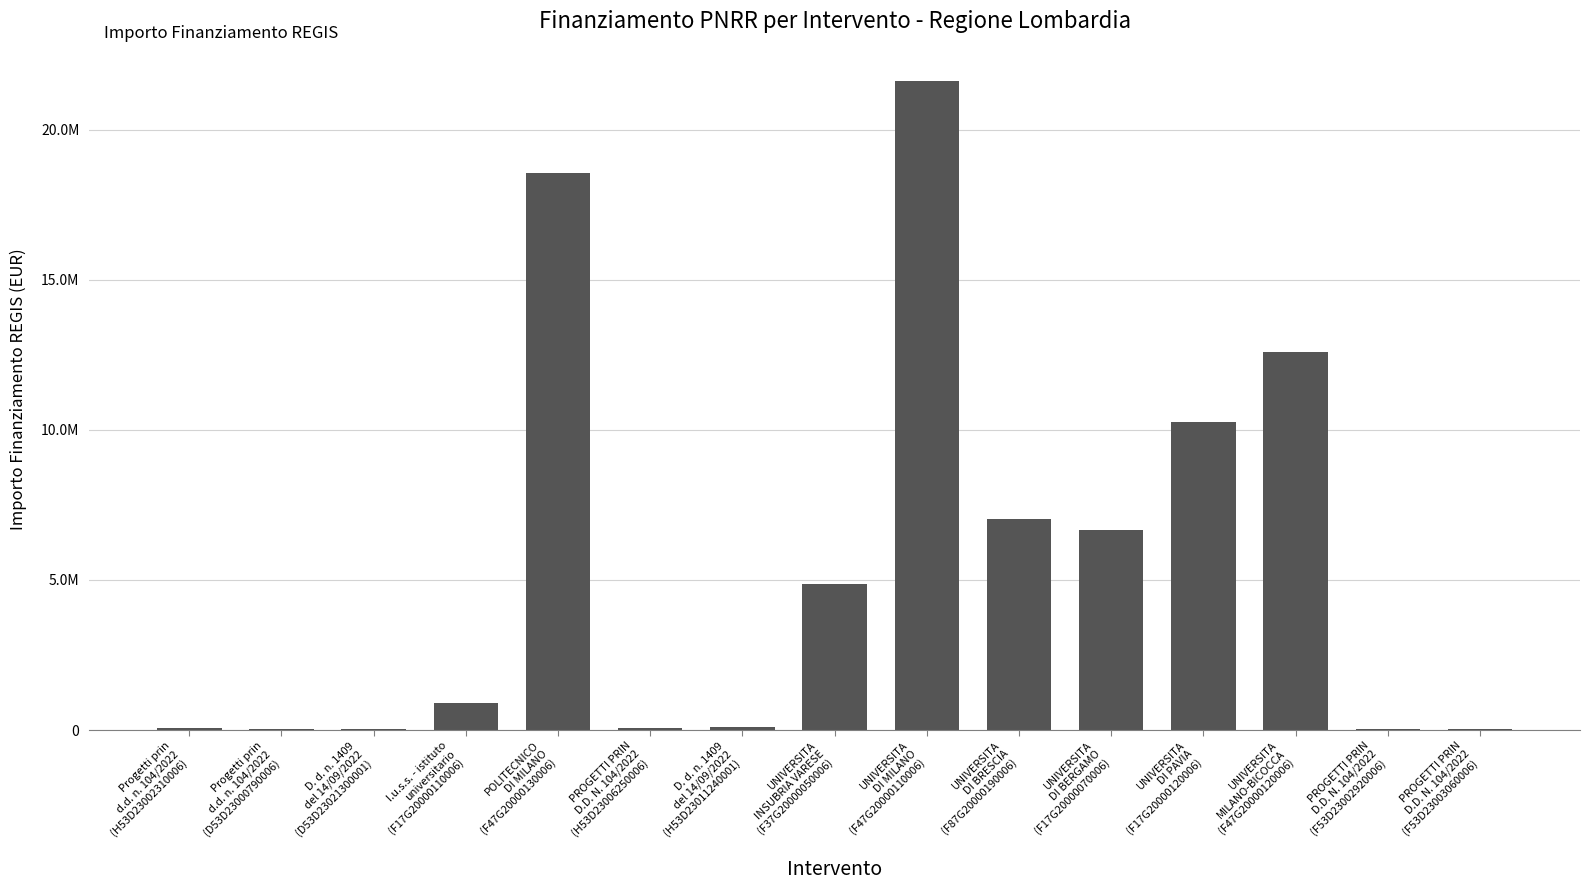

Are the bars horizontal?

No